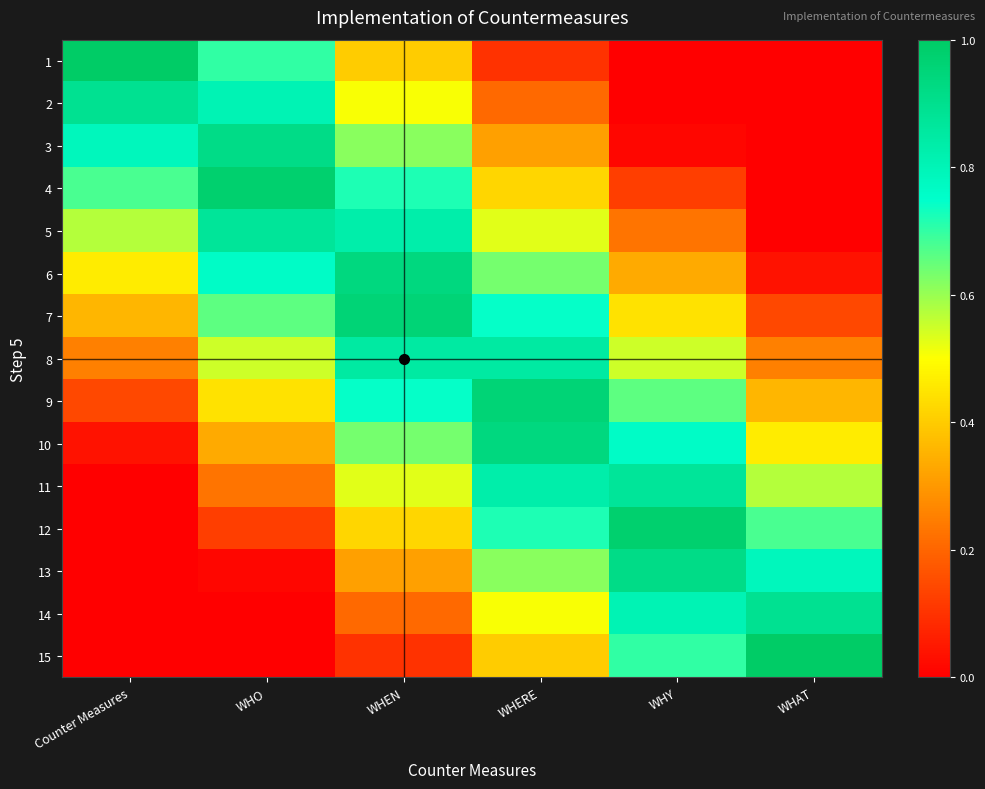

Reading left to right, list all the values displayed in this chart.

1: Counter Measures=1.0	WHO=0.7	WHEN=0.4	WHERE=0.1	WHY=0.0	WHAT=0.0
2: Counter Measures=0.9	WHO=0.8	WHEN=0.5	WHERE=0.2	WHY=0.0	WHAT=0.0
3: Counter Measures=0.8	WHO=0.9	WHEN=0.6	WHERE=0.3	WHY=0.0	WHAT=0.0
4: Counter Measures=0.7	WHO=1.0	WHEN=0.7	WHERE=0.4	WHY=0.1	WHAT=0.0
5: Counter Measures=0.6	WHO=0.9	WHEN=0.8	WHERE=0.5	WHY=0.2	WHAT=0.0
6: Counter Measures=0.5	WHO=0.8	WHEN=0.9	WHERE=0.6	WHY=0.3	WHAT=0.0
7: Counter Measures=0.4	WHO=0.7	WHEN=1.0	WHERE=0.7	WHY=0.4	WHAT=0.1
8: Counter Measures=0.2	WHO=0.6	WHEN=0.9	WHERE=0.9	WHY=0.5	WHAT=0.2
9: Counter Measures=0.1	WHO=0.4	WHEN=0.7	WHERE=1.0	WHY=0.7	WHAT=0.4
10: Counter Measures=0.0	WHO=0.3	WHEN=0.6	WHERE=0.9	WHY=0.8	WHAT=0.5
11: Counter Measures=0.0	WHO=0.2	WHEN=0.5	WHERE=0.8	WHY=0.9	WHAT=0.6
12: Counter Measures=0.0	WHO=0.1	WHEN=0.4	WHERE=0.7	WHY=1.0	WHAT=0.7
13: Counter Measures=0.0	WHO=0.0	WHEN=0.3	WHERE=0.6	WHY=0.9	WHAT=0.8
14: Counter Measures=0.0	WHO=0.0	WHEN=0.2	WHERE=0.5	WHY=0.8	WHAT=0.9
15: Counter Measures=0.0	WHO=0.0	WHEN=0.1	WHERE=0.4	WHY=0.7	WHAT=1.0